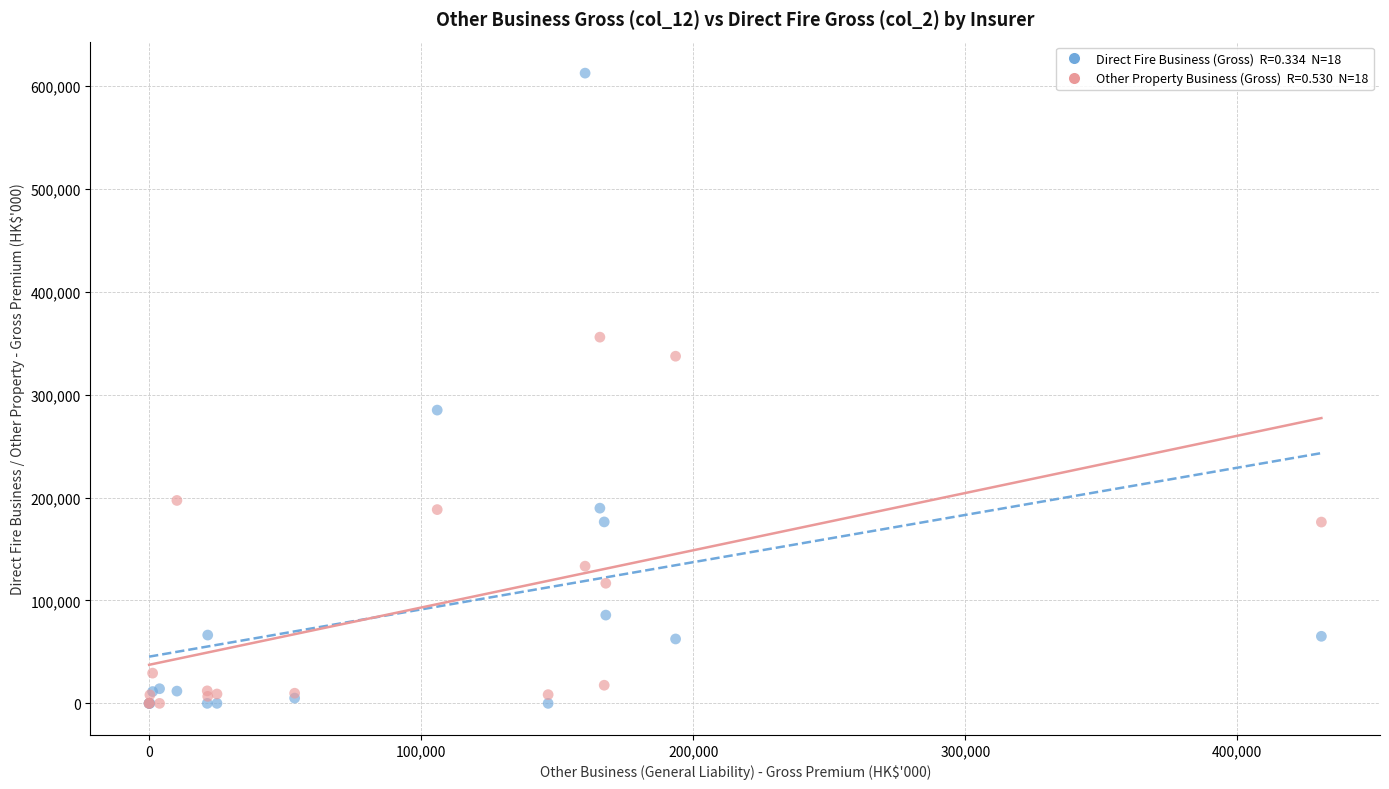

Across all series, what Y value is closest to 306144?

284920